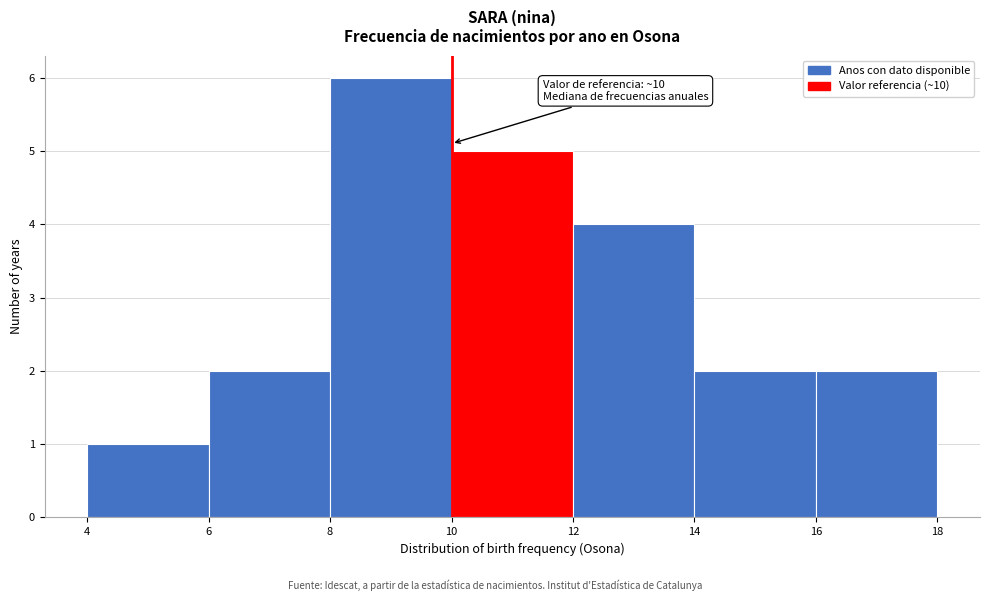

Over which range of the x-axis is the bar tallest?

8 to 10